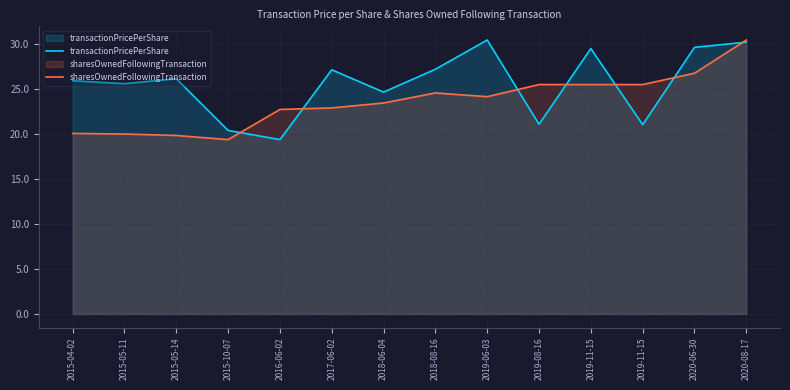

In sharesOwnedFollowingTransaction, how many points are lower than both neighbors (excluding endpoints)?

2